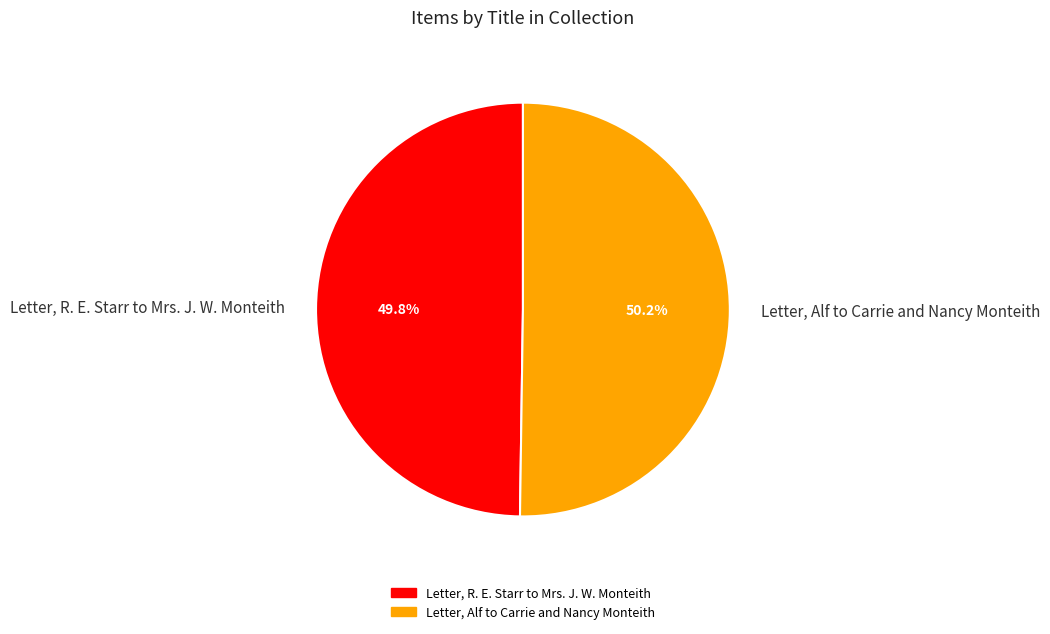

How many slices are in this pie chart?

2